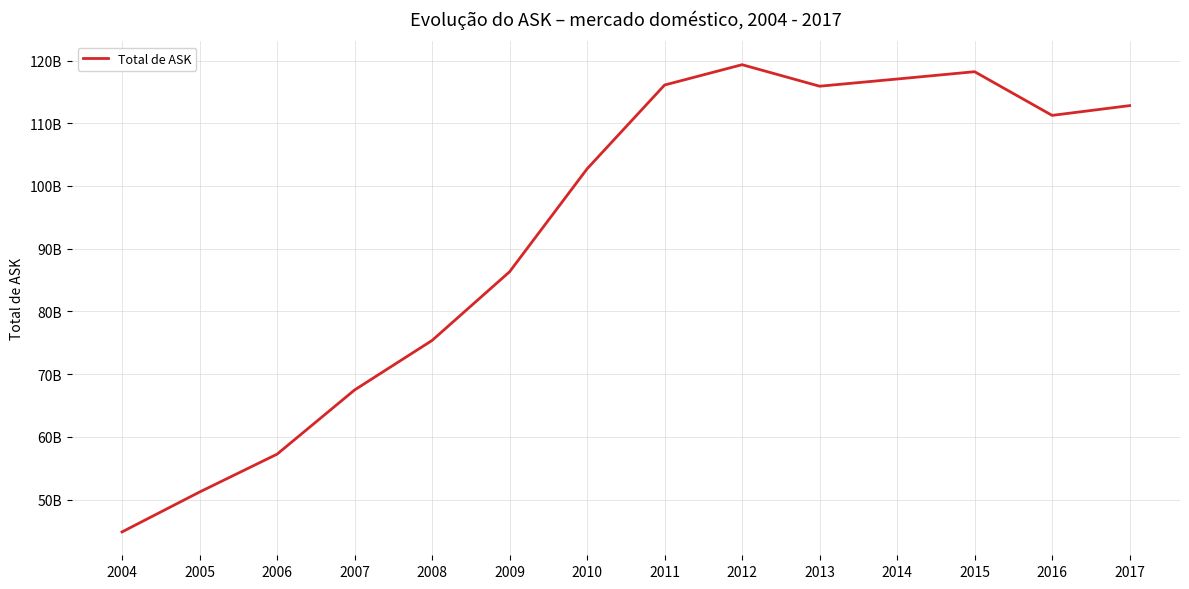

Does the chart display data point markers on the line(s)?

No